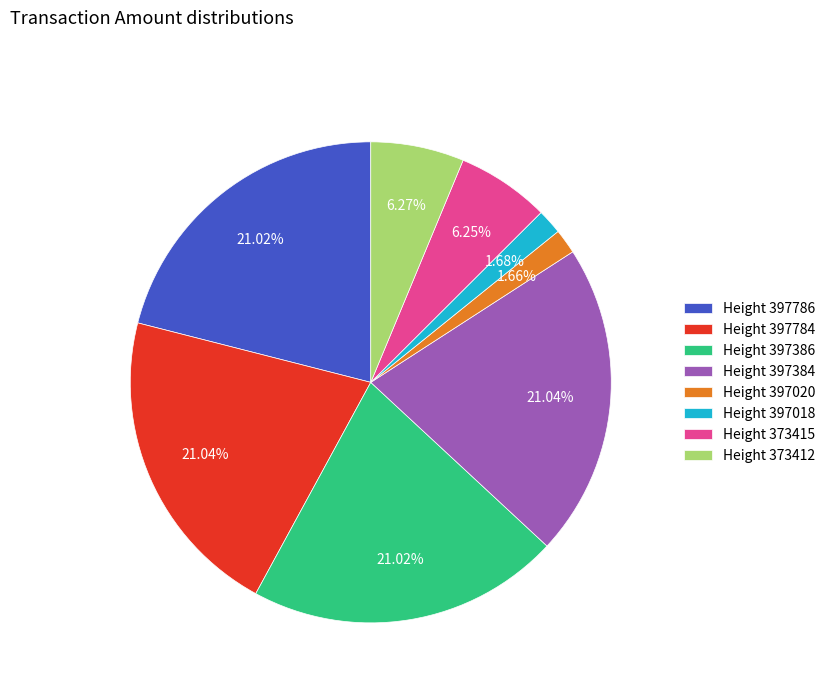

Do Height 397018 and Height 397784 together represent more than half of the pie?

No